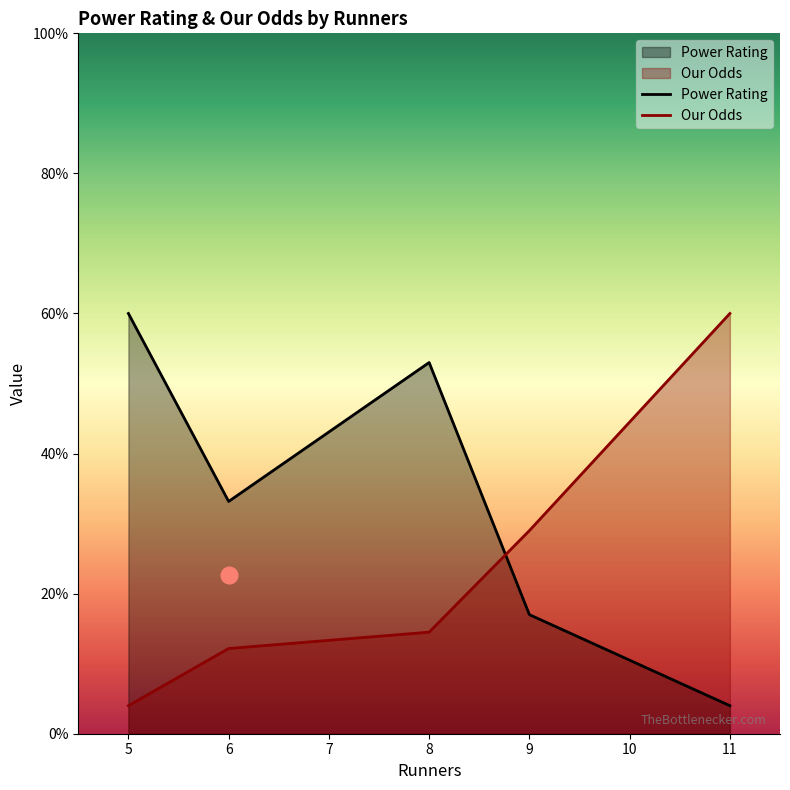

Which series has the largest total across all categories?

Power Rating